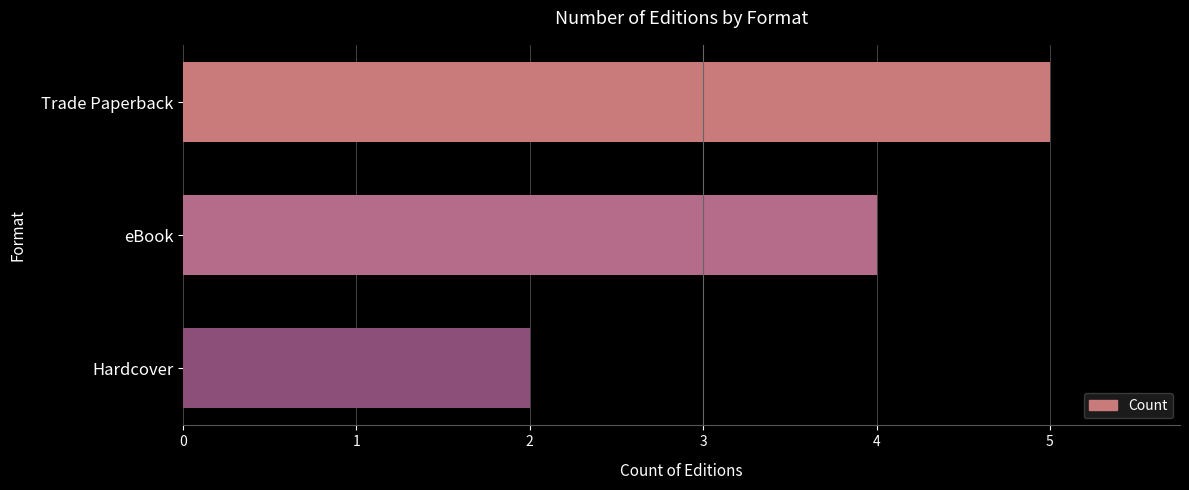

What is the minimum value shown in the chart?

2